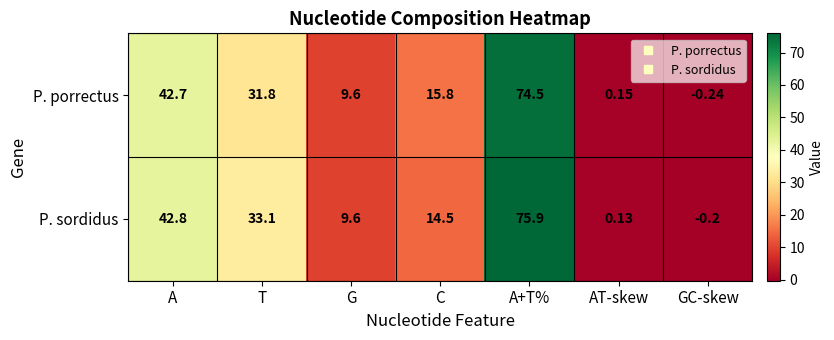

At which category is the sum across all series the highest?

A+T%